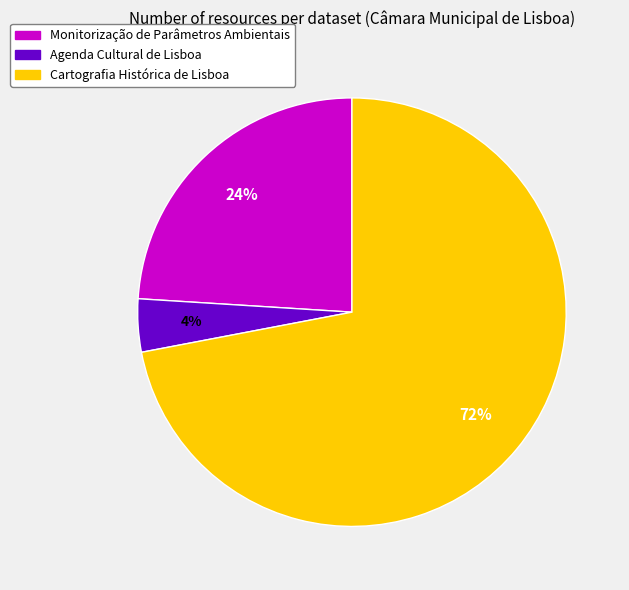

How many slices are in this pie chart?

3